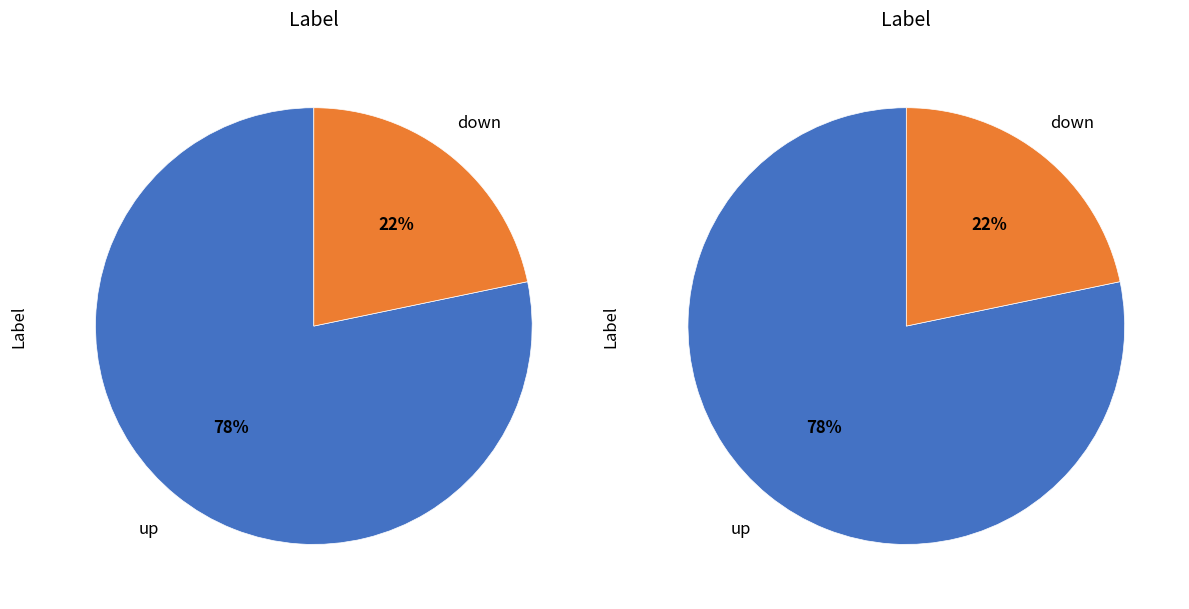

To the nearest percent, what is the average slice percentage?

50%